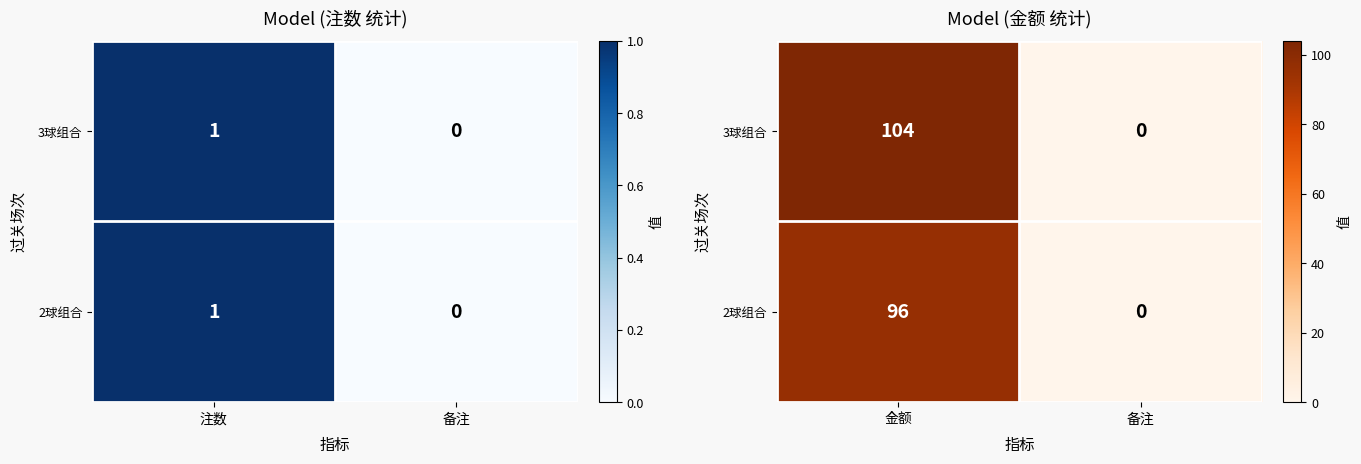

At which label does 3球组合 reach its peak?

金额